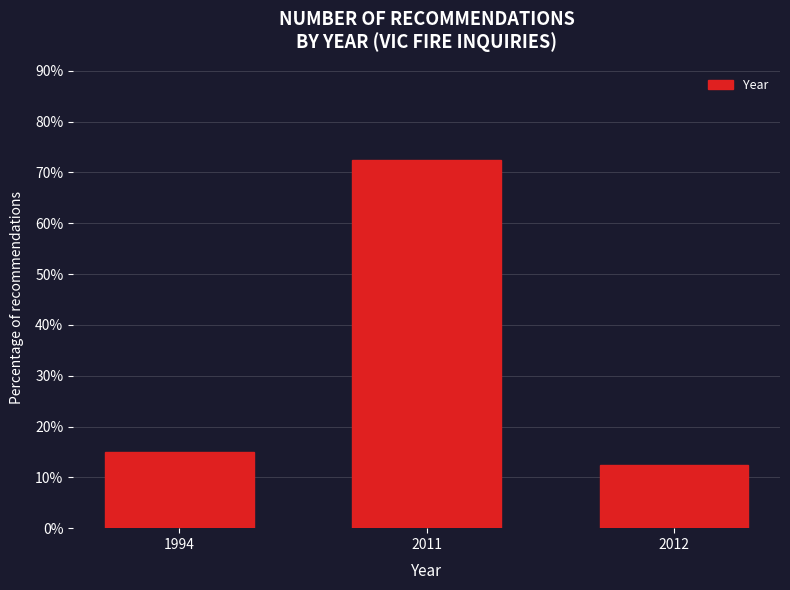

Reading left to right, list all the values displayed in this chart.

1994=15.0	2011=72.5	2012=12.5